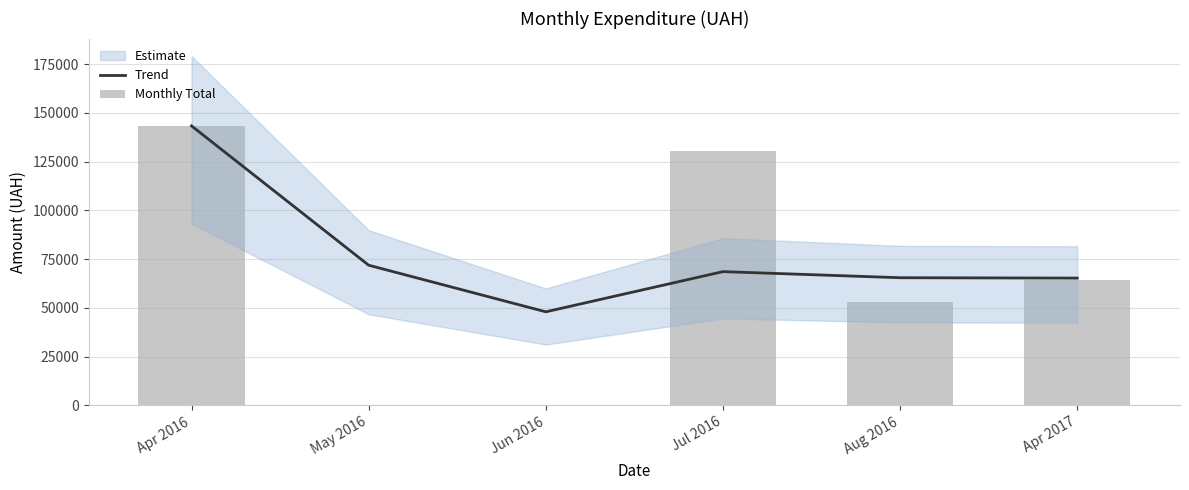

At which category is the sum across all series the highest?

Apr 2016